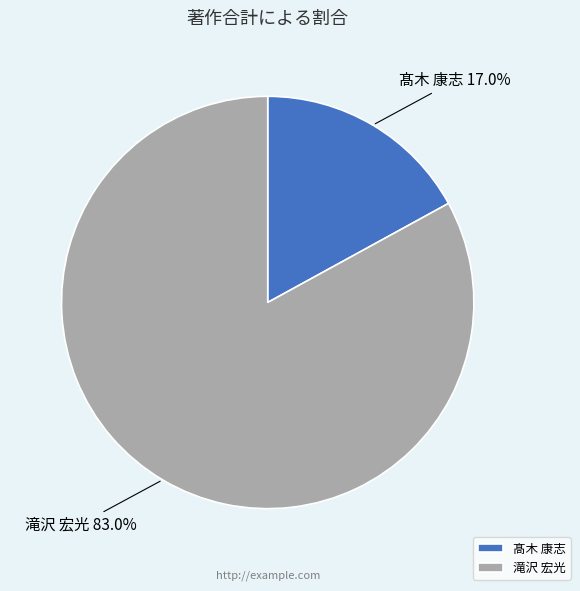

Which has a higher value, 髙木 康志 or 滝沢 宏光?

滝沢 宏光